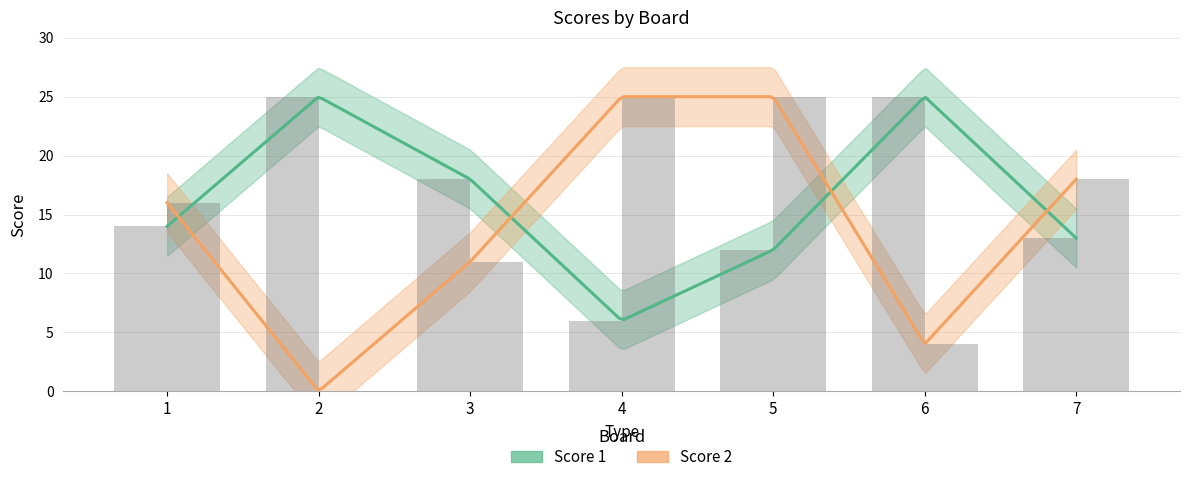

Are the bars horizontal?

No